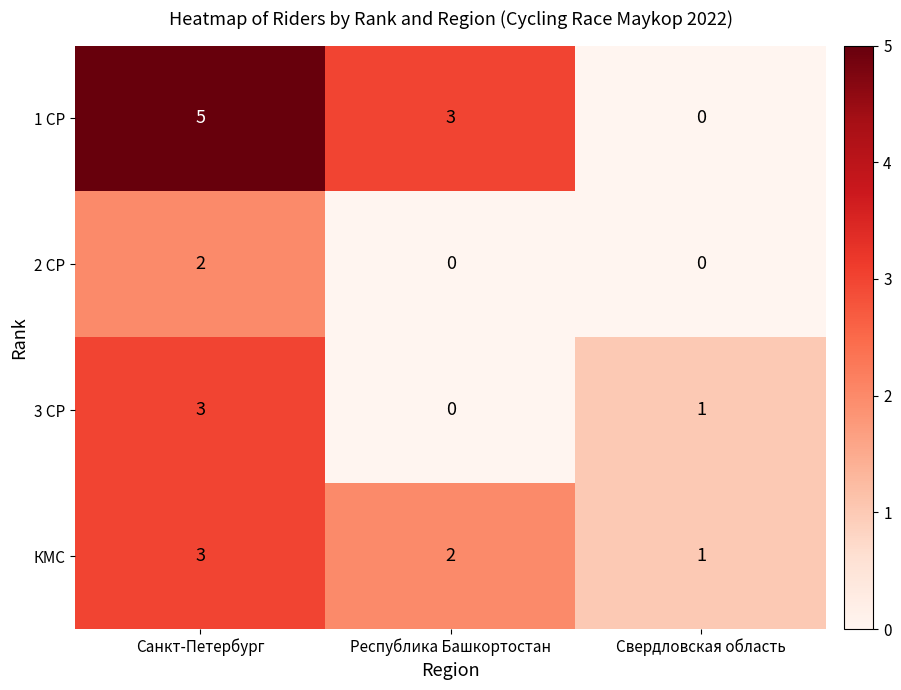

What is the total value across all series at Республика Башкортостан?

5